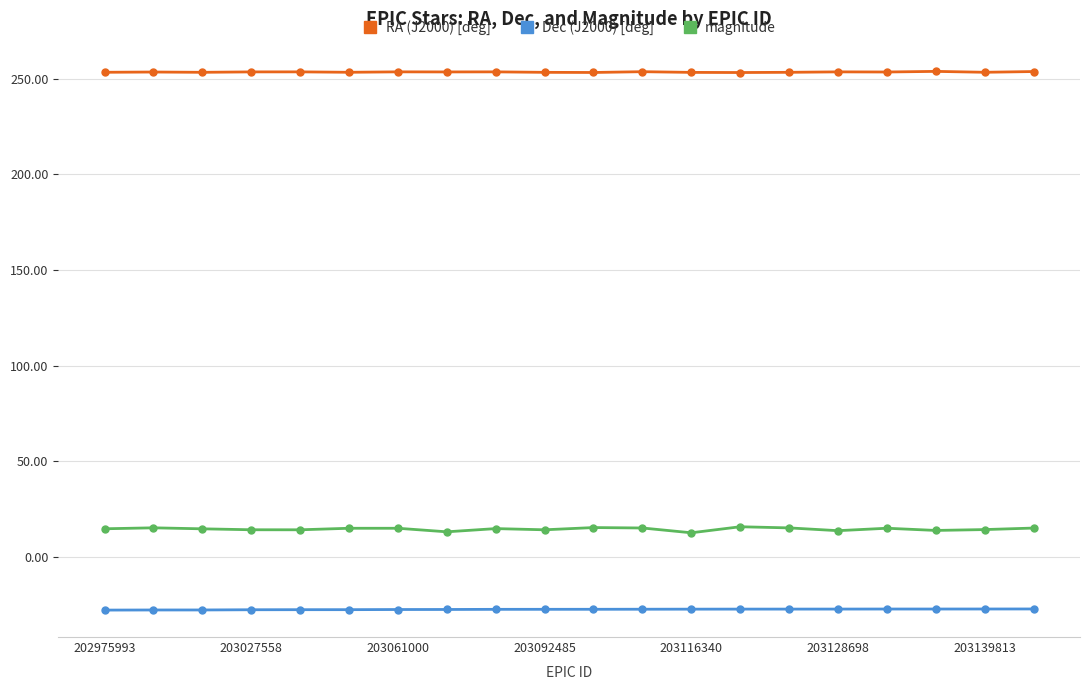

List the series in order of their peak value, highest first.

RA (J2000) [deg], magnitude, Dec (J2000) [deg]